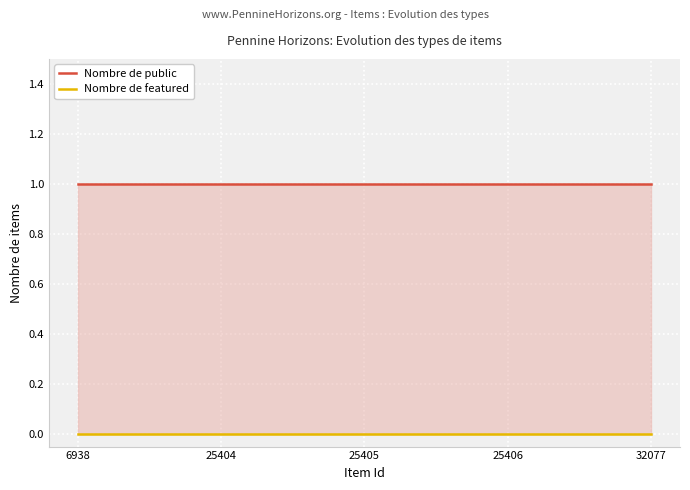

The Nombre de featured series shows 0 at 32077. True or false?

True